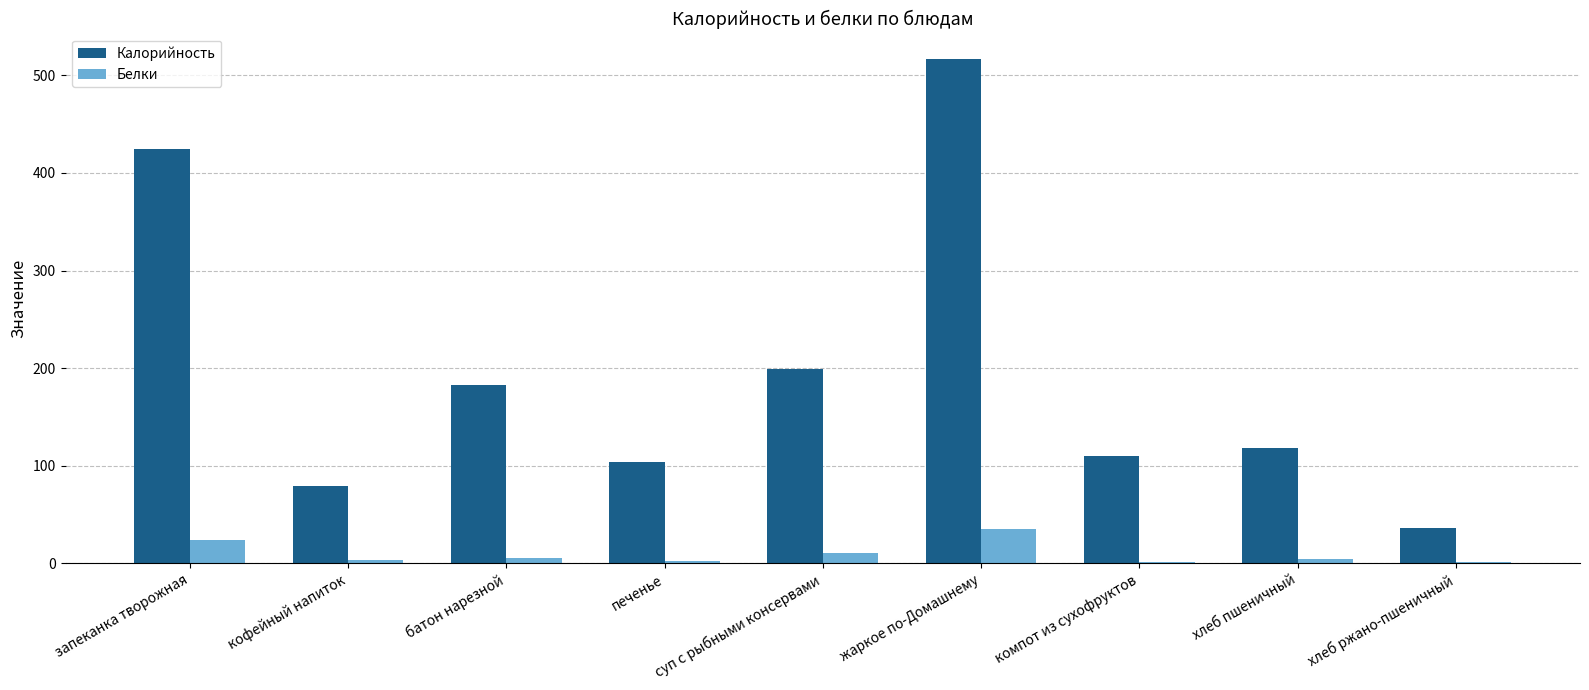

At which label does Белки first exceed 4?

запеканка творожная